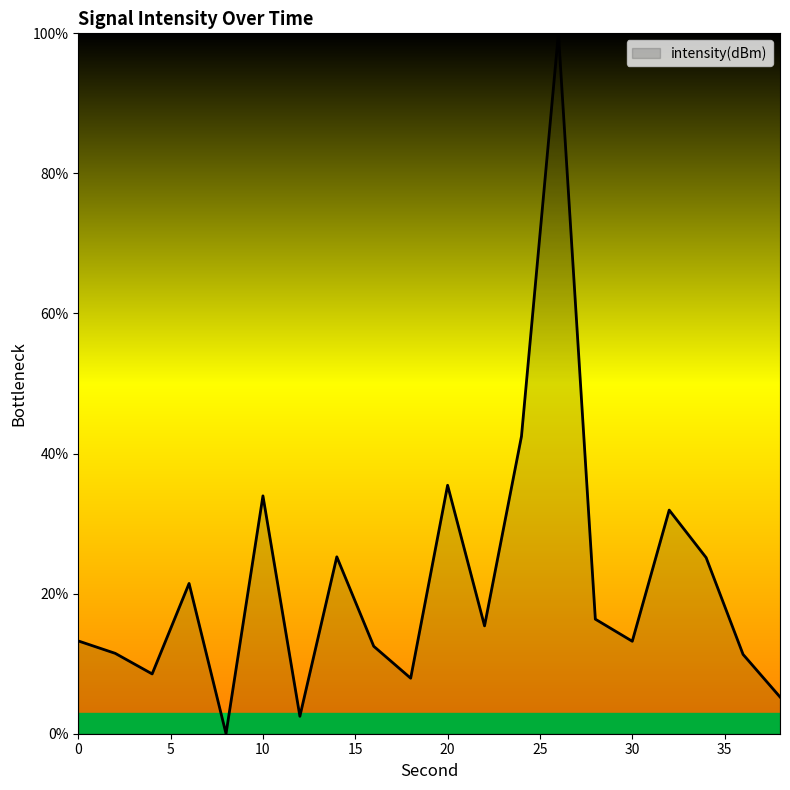

What is the maximum value shown in the chart?

100.0